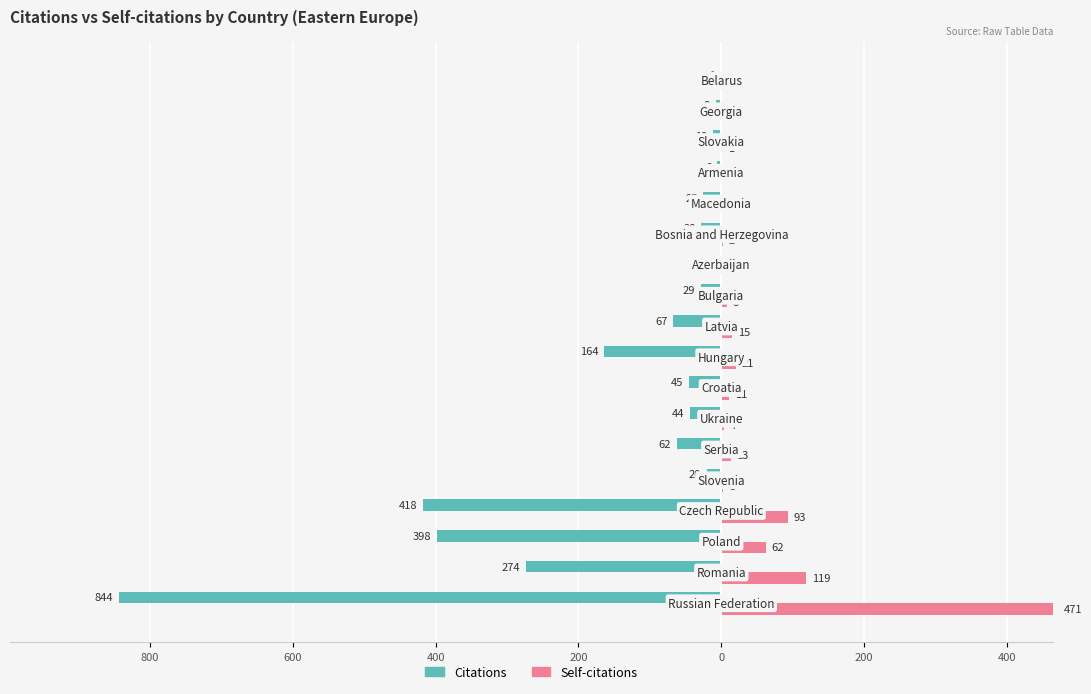

What are all the series names shown in the legend?

Citations, Self-citations